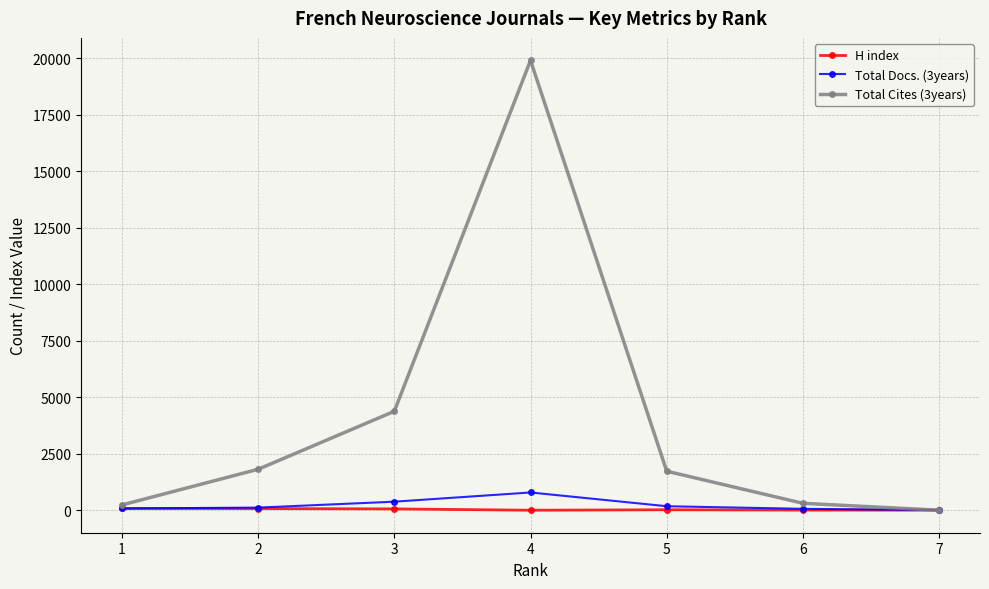

What is the average value of the H index series?

35